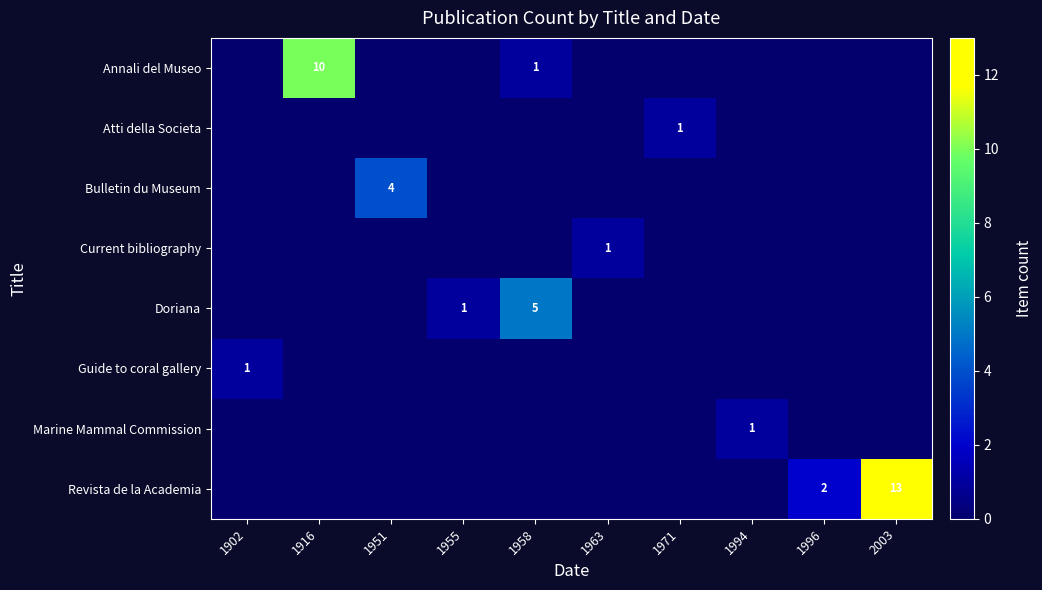

At which category does the chart reach its minimum across all series?

1902